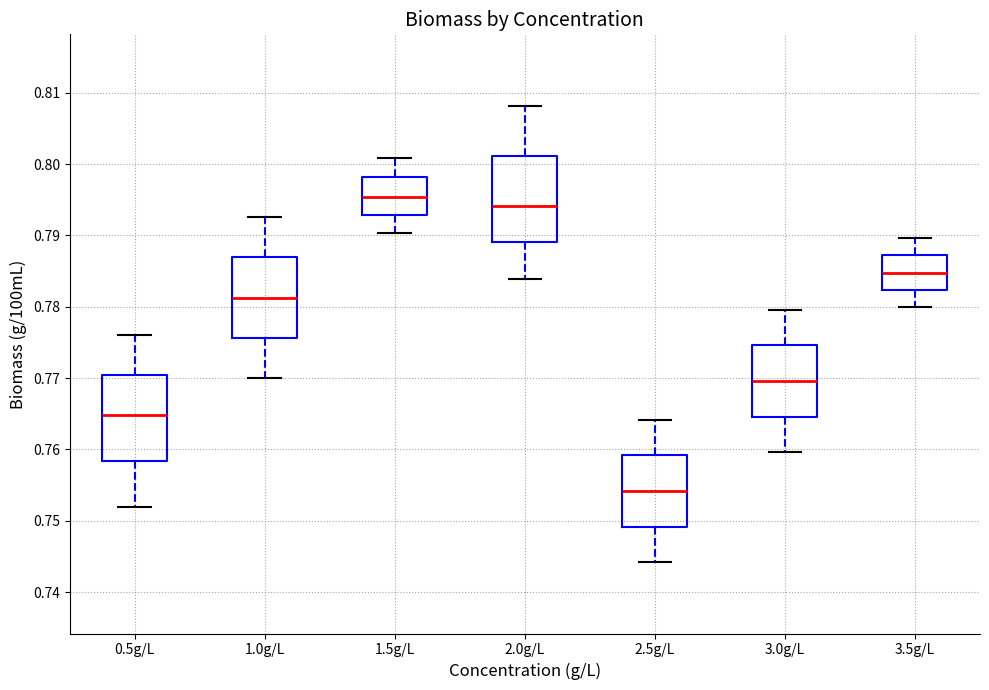

Reading left to right, transcribe this box plot: for each box, give where its median line is, the range the box spans, and where its two whiskers end, as read against the y-axis. The values are not printed on the chart, so give them approximately, as read against the axis.

0.5g/L: median 0.765, box 0.758 to 0.770, whiskers 0.752 to 0.776
1.0g/L: median 0.781, box 0.776 to 0.787, whiskers 0.770 to 0.793
1.5g/L: median 0.795, box 0.793 to 0.798, whiskers 0.790 to 0.801
2.0g/L: median 0.794, box 0.789 to 0.801, whiskers 0.784 to 0.808
2.5g/L: median 0.754, box 0.749 to 0.759, whiskers 0.744 to 0.764
3.0g/L: median 0.770, box 0.765 to 0.775, whiskers 0.760 to 0.780
3.5g/L: median 0.785, box 0.782 to 0.787, whiskers 0.780 to 0.790